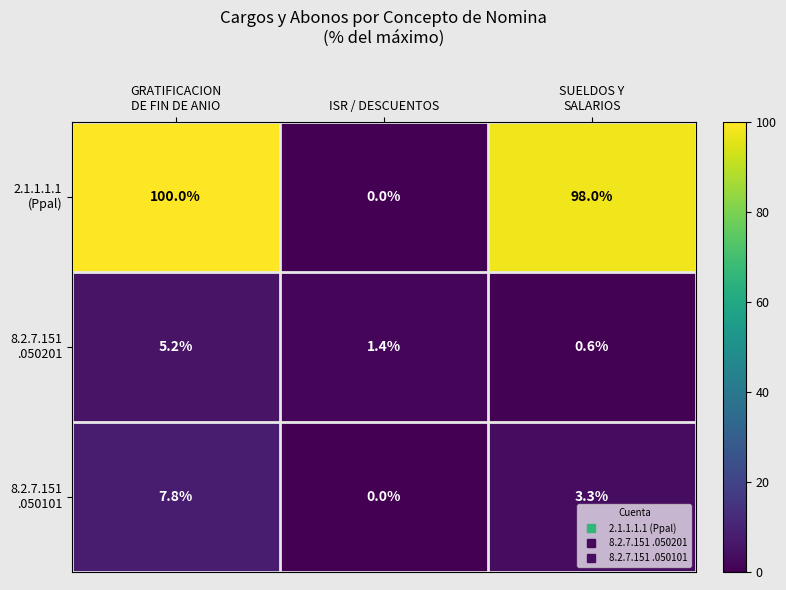

Which category has the lowest value across all series?

ISR / DESCUENTOS